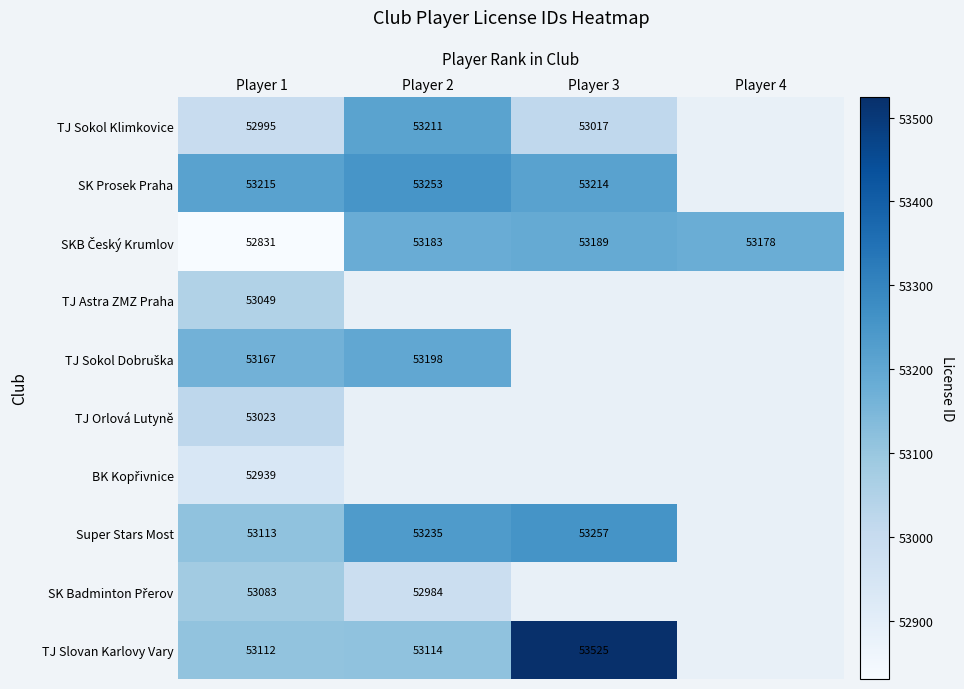

The value of SK Prosek Praha at Player 2 is 53253. True or false?

True